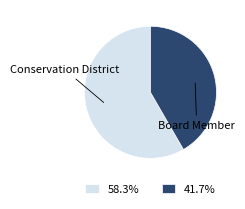

Approximately how many times larger is the value at 41.7% compared to 58.3%?

0.7